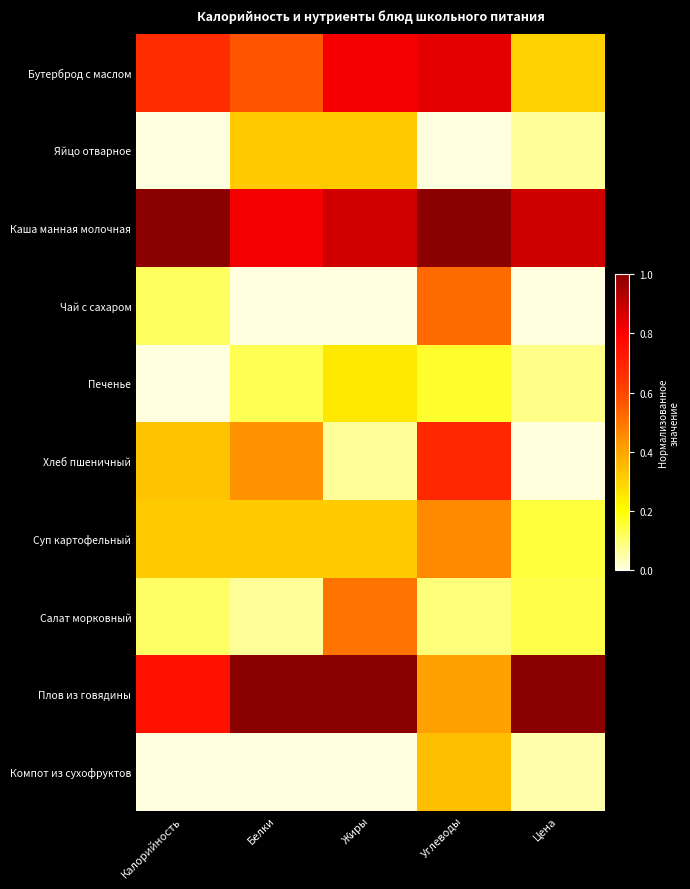

Which series has the widest spread of values?

Хлеб пшеничный